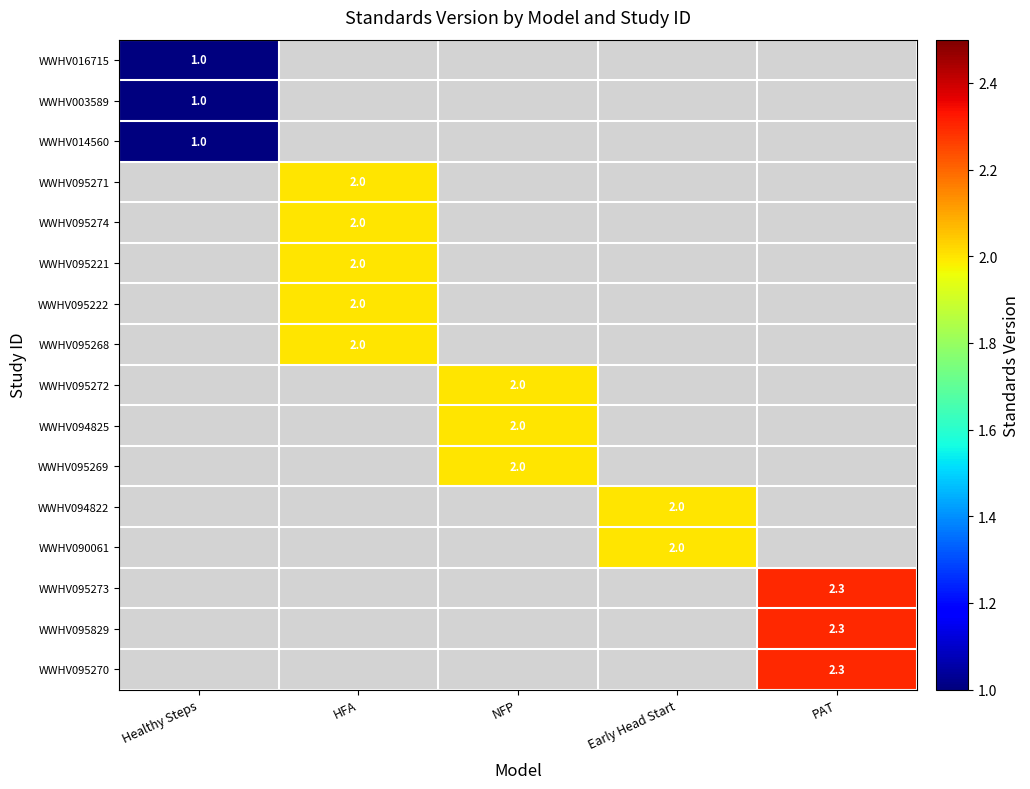

Which category has the lowest value across all series?

Healthy Steps